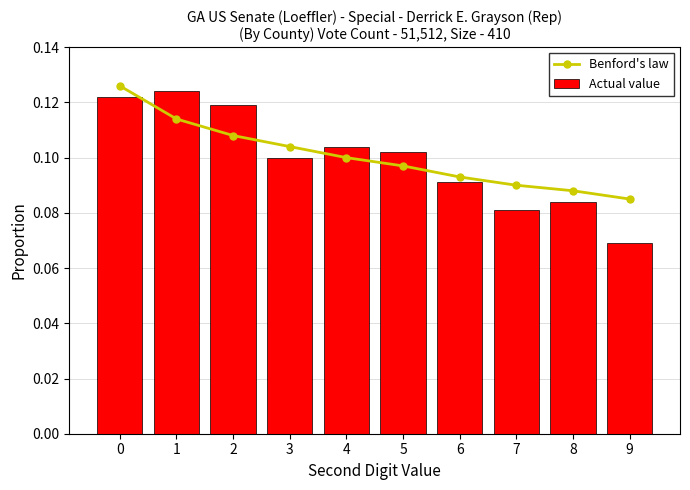

True or false: Actual value has a value of 0.0 at 7.

False